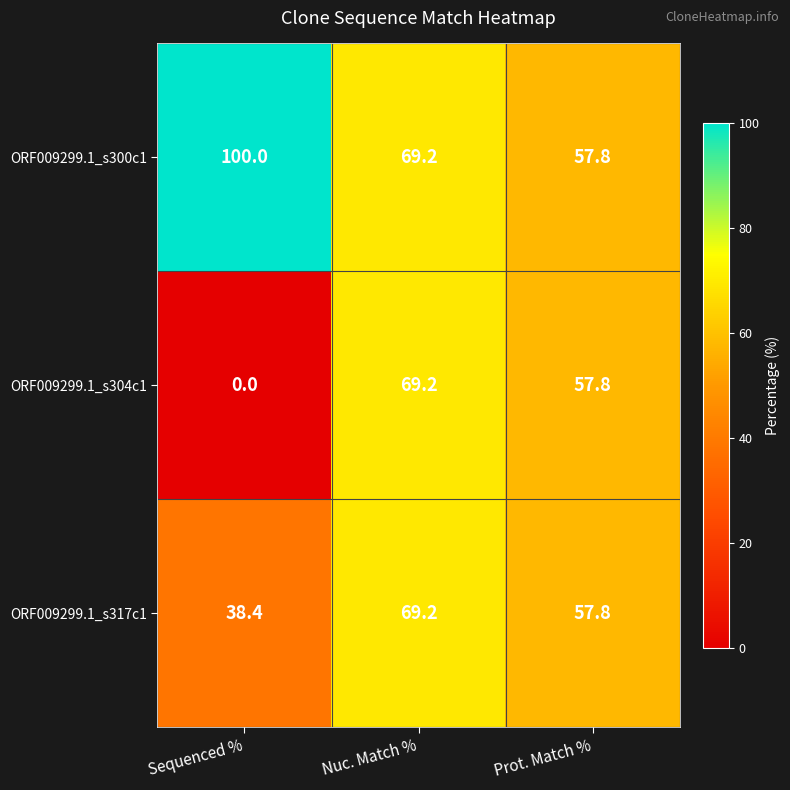

Where does the ORF009299.1_s304c1 series first go above 57?

Nuc. Match %